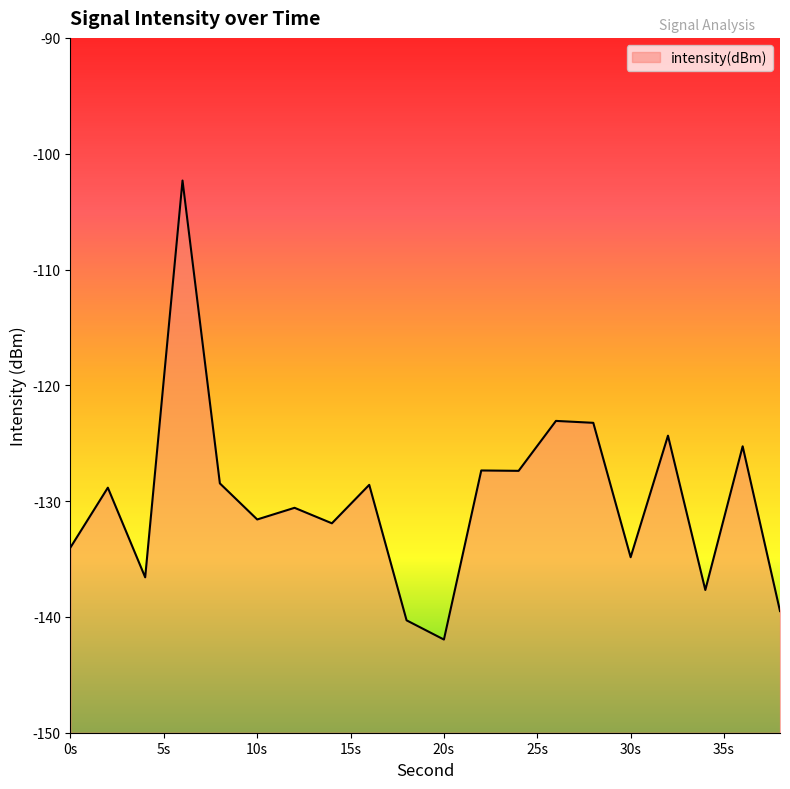

What is the difference between the maximum and minimum values?

39.6